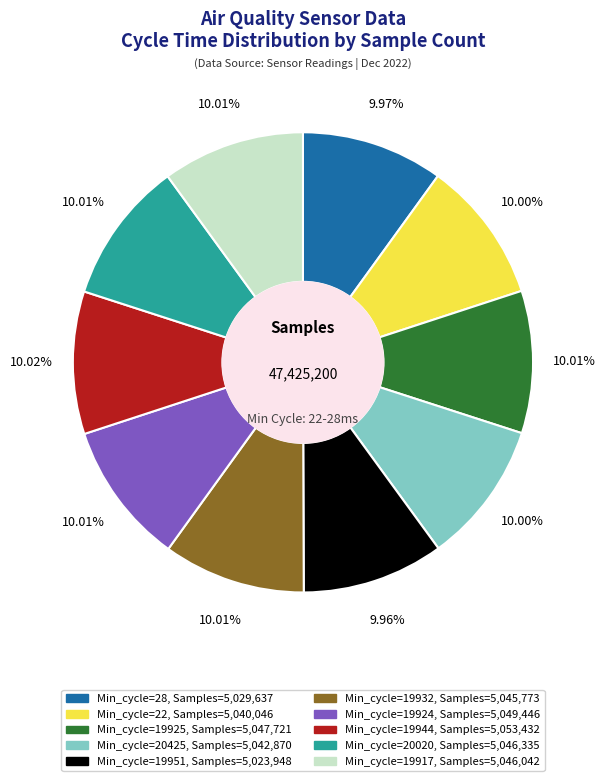

Does any single category account for the majority?

No